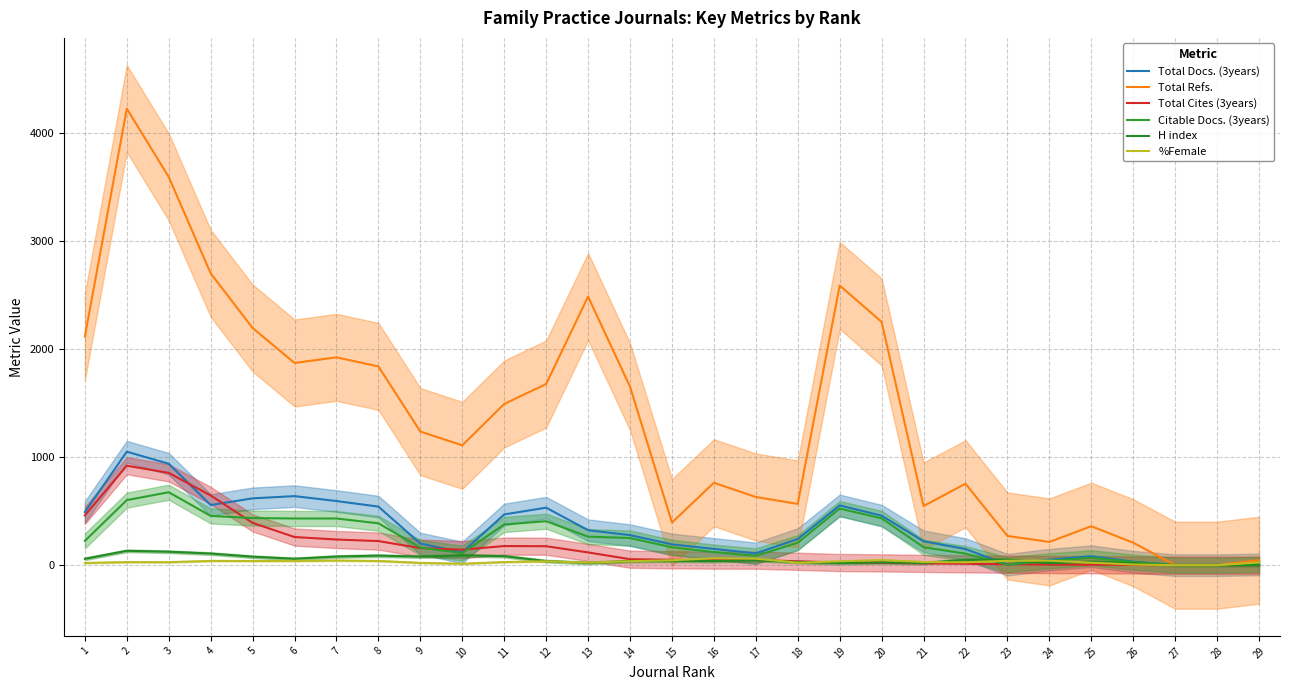

How many values in the Total Refs. series are below 1236?

14